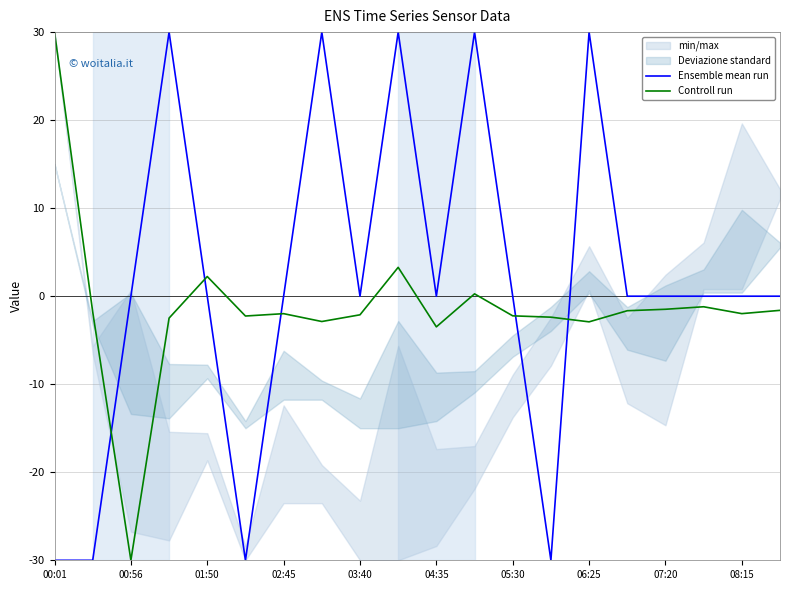

Is it true that Controll run equals -18.2 at 00:56?

False